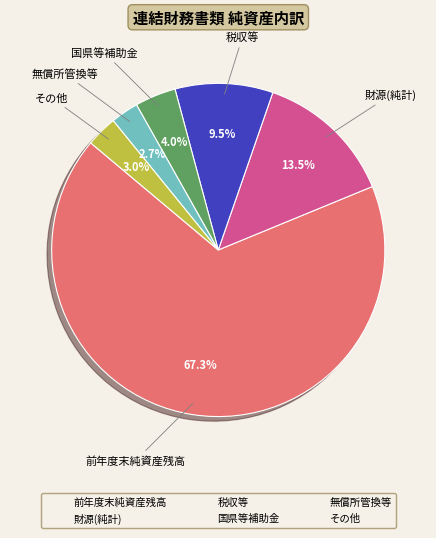

Count the number of slices in the pie.

6